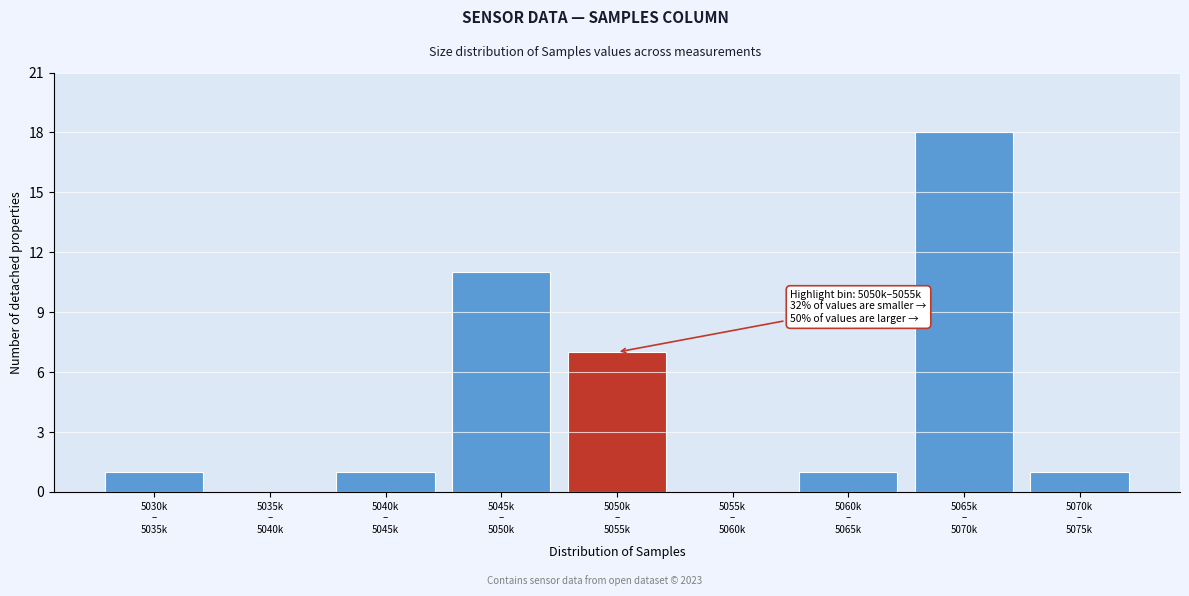

What is the sum of all values?

40